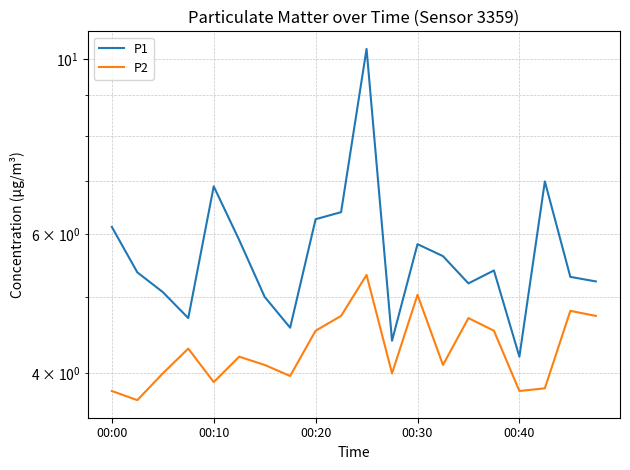

List the labels in order of P1 value, largest first.

10, 17, 00:40, 9, 8, 00:00, 5, 12, 13, 15, 00:10, 18, 19, 14, 00:20, 6, 00:30, 7, 11, 16